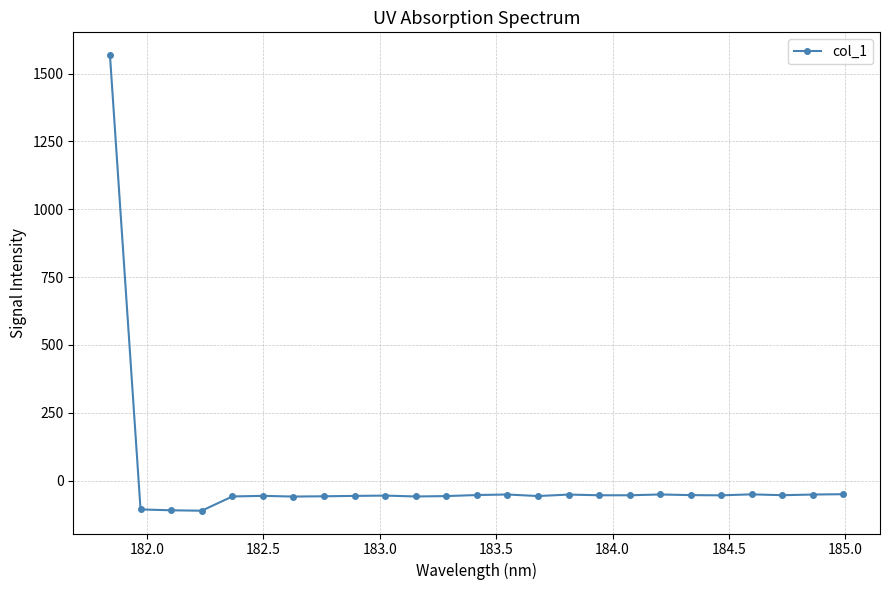

What is the value of the 23rd point from the left?

-53.4